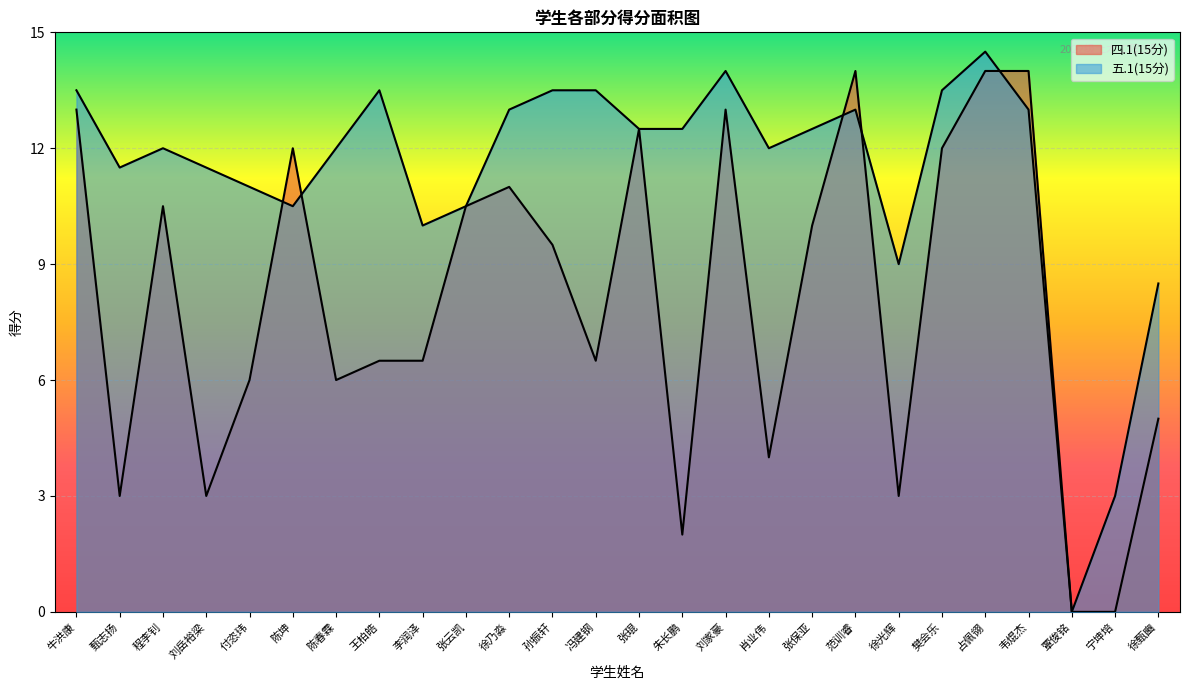

At which label is 四.1(15分) closest to 7?

王柏皓